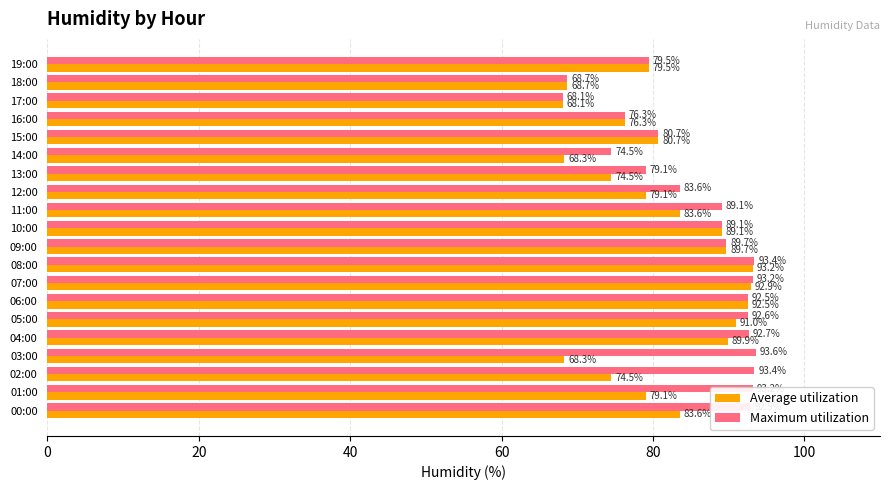

List the series in order of their peak value, highest first.

Maximum utilization, Average utilization